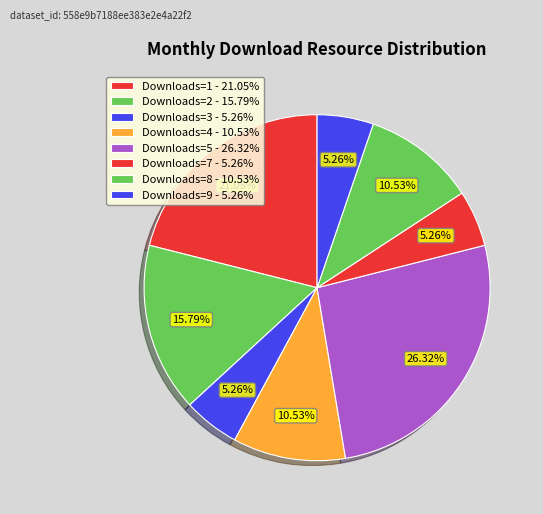

How many slices are in this pie chart?

8